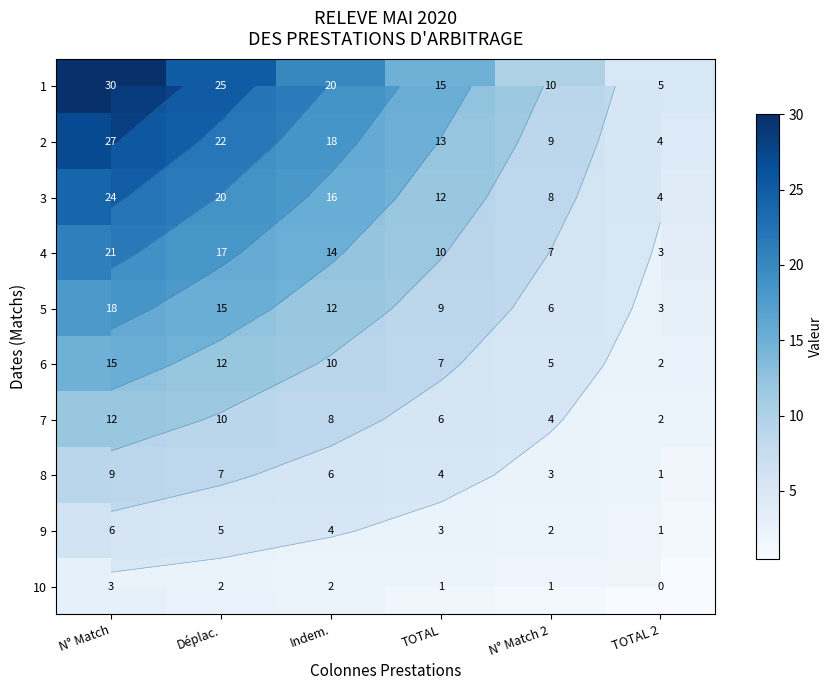

How many data points in 7 are above 8?

2